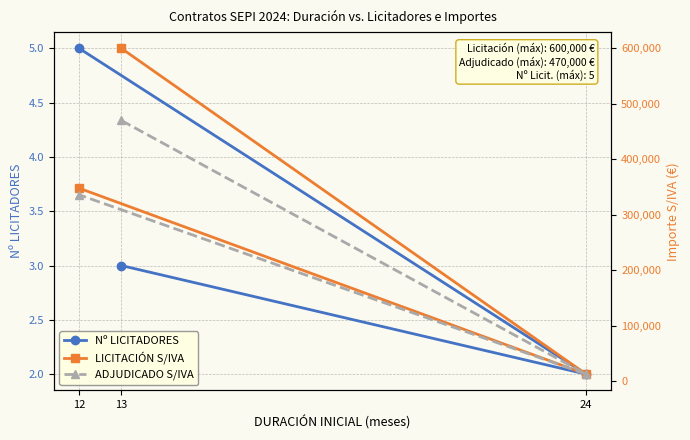

At which category is the sum across all series the highest?

13